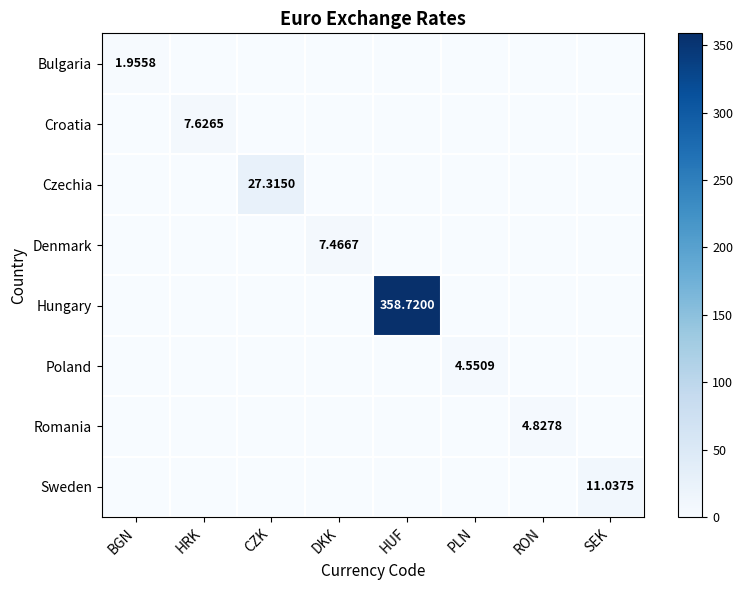

The value of Czechia at HUF is -9.7. True or false?

False